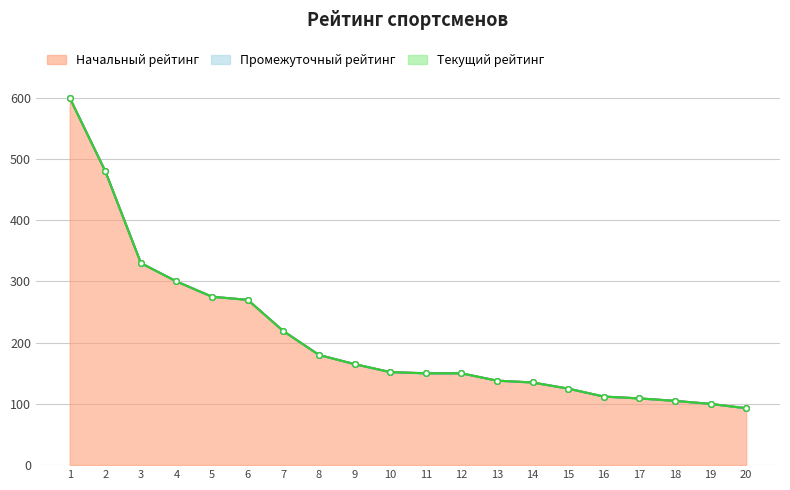

Is the value of Начальный рейтинг at 14 greater than the value of Текущий рейтинг at 8?

No